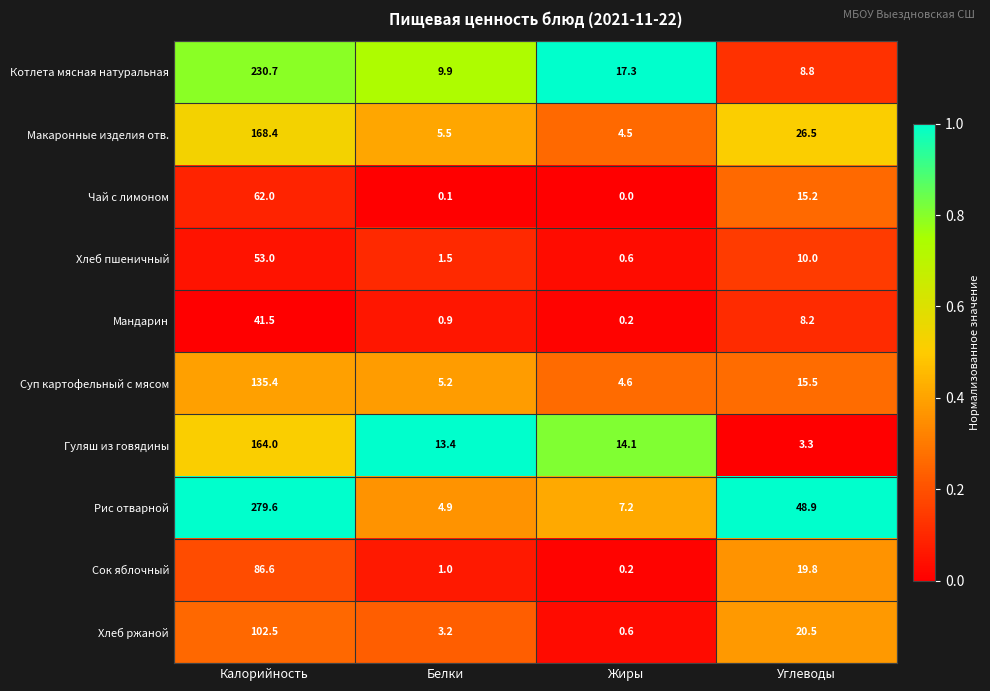

What is the spread (max minus min) of values at Белки?

13.3